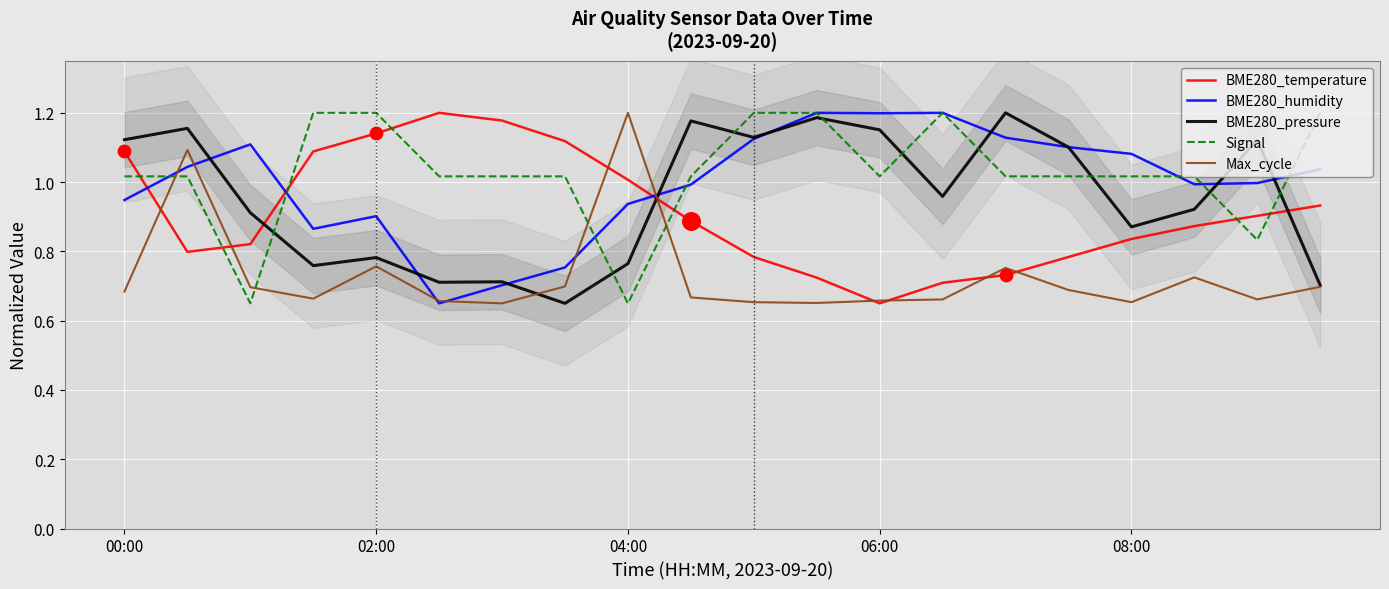

Is it true that BME280_pressure equals 0.4 at 00:00?

False